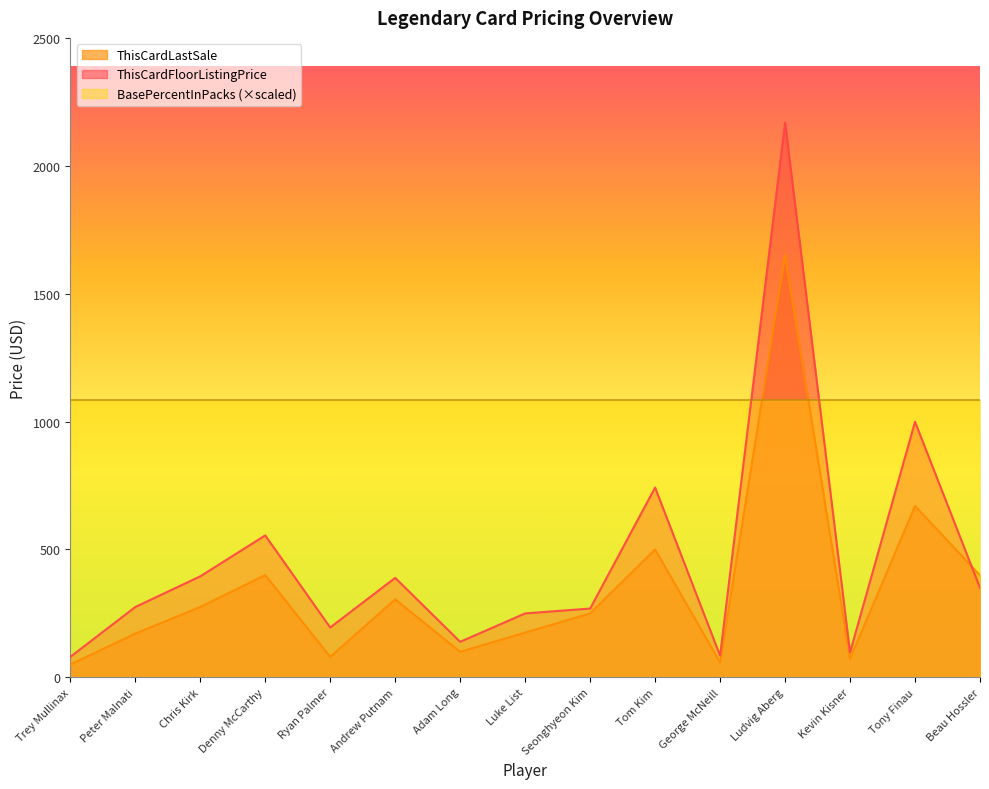

What are all the series names shown in the legend?

ThisCardLastSale, ThisCardFloorListingPrice, BasePercentInPacks (×scaled)